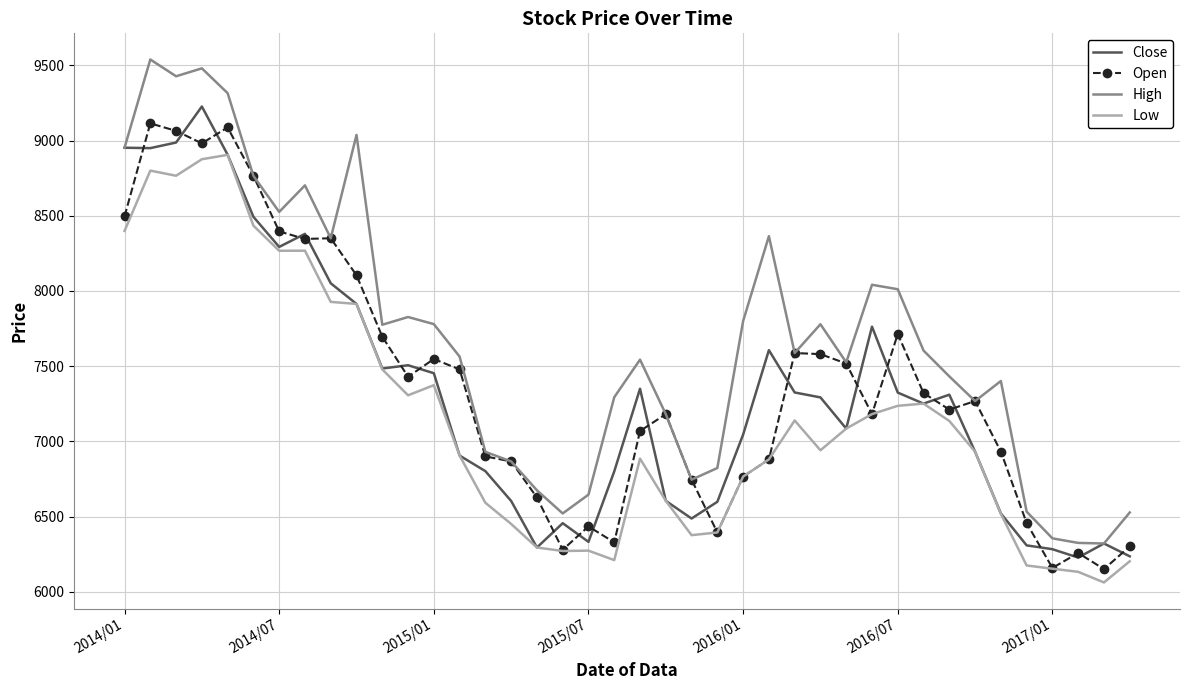

What is the minimum value for Open?

6150.7